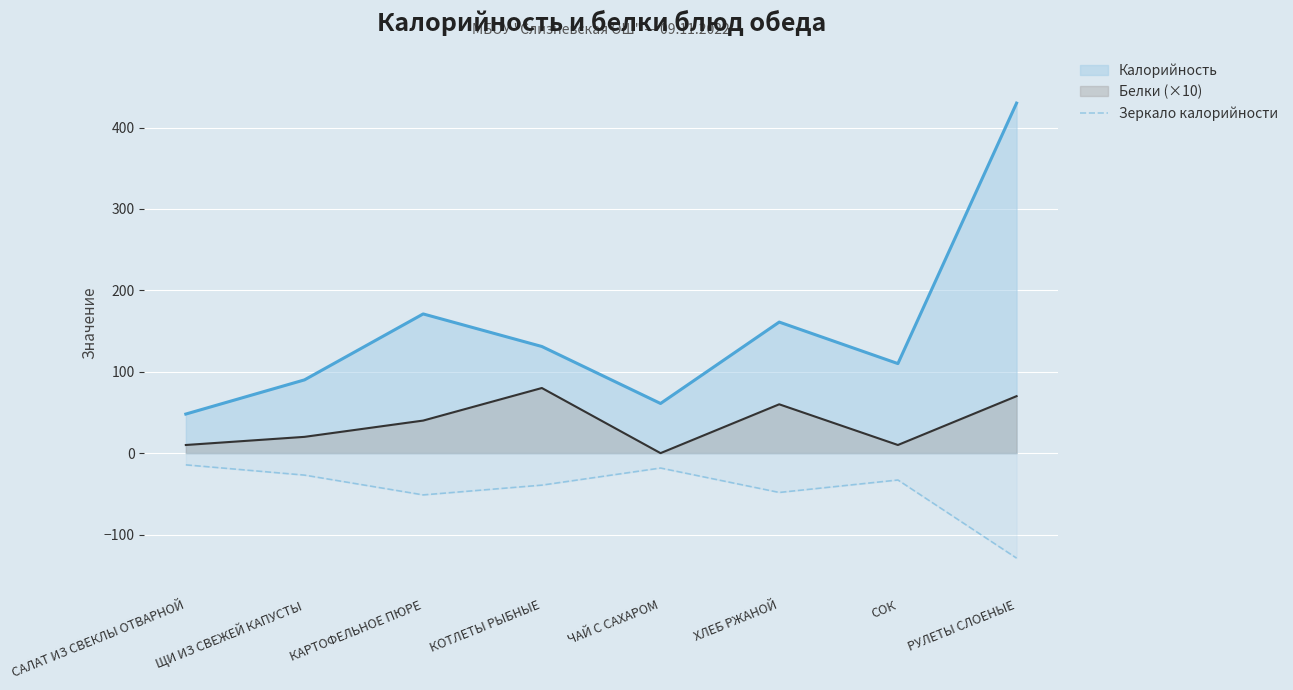

How many values are below -33?

4